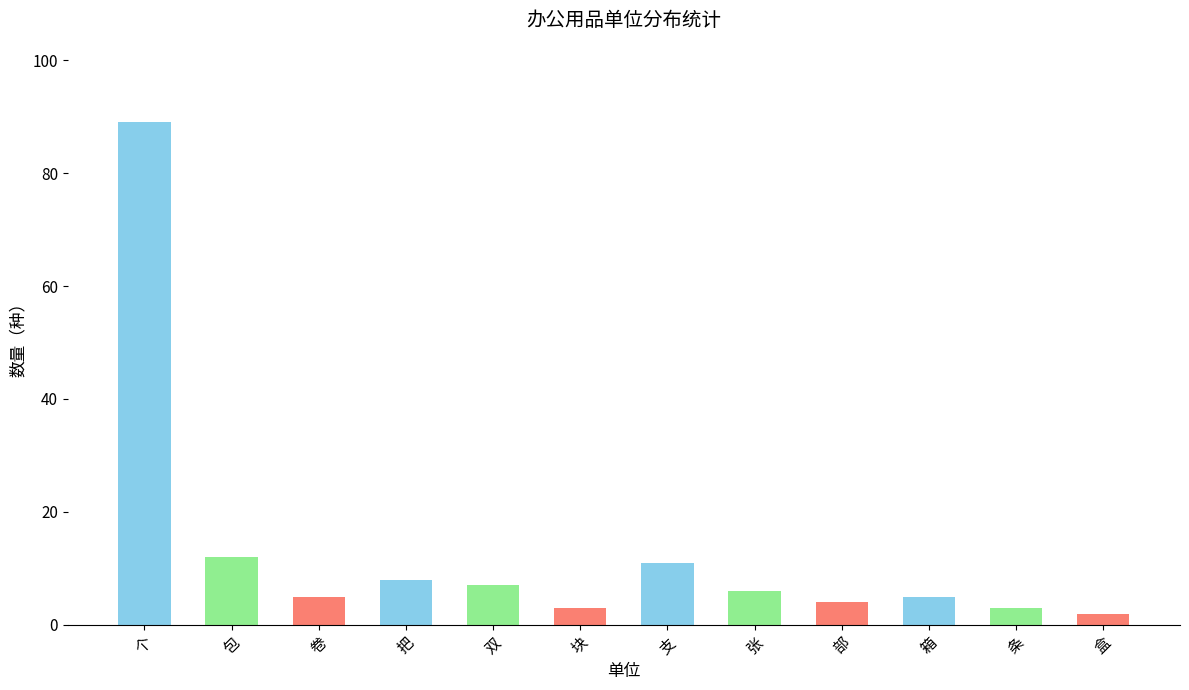

How many data points does each series have?

12